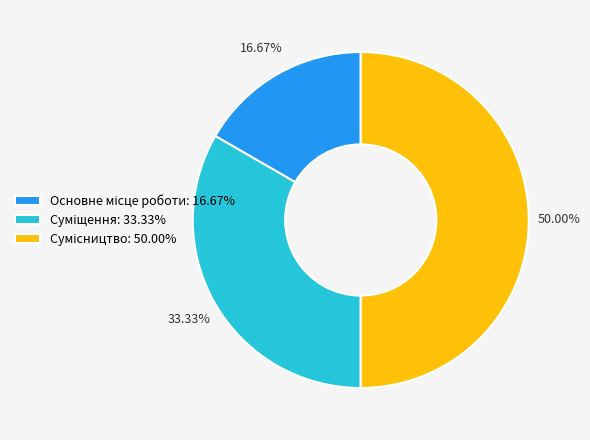

Does Сумісництво represent more than half of the total?

No